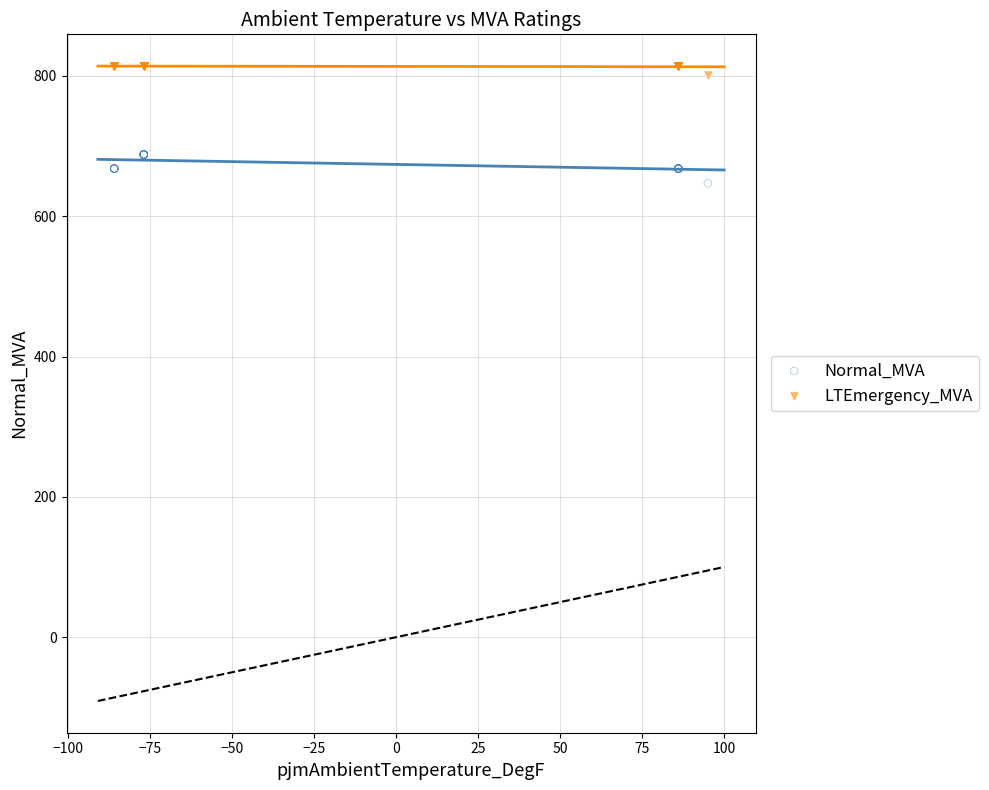

Which series has the largest Y range (max minus min)?

Normal_MVA